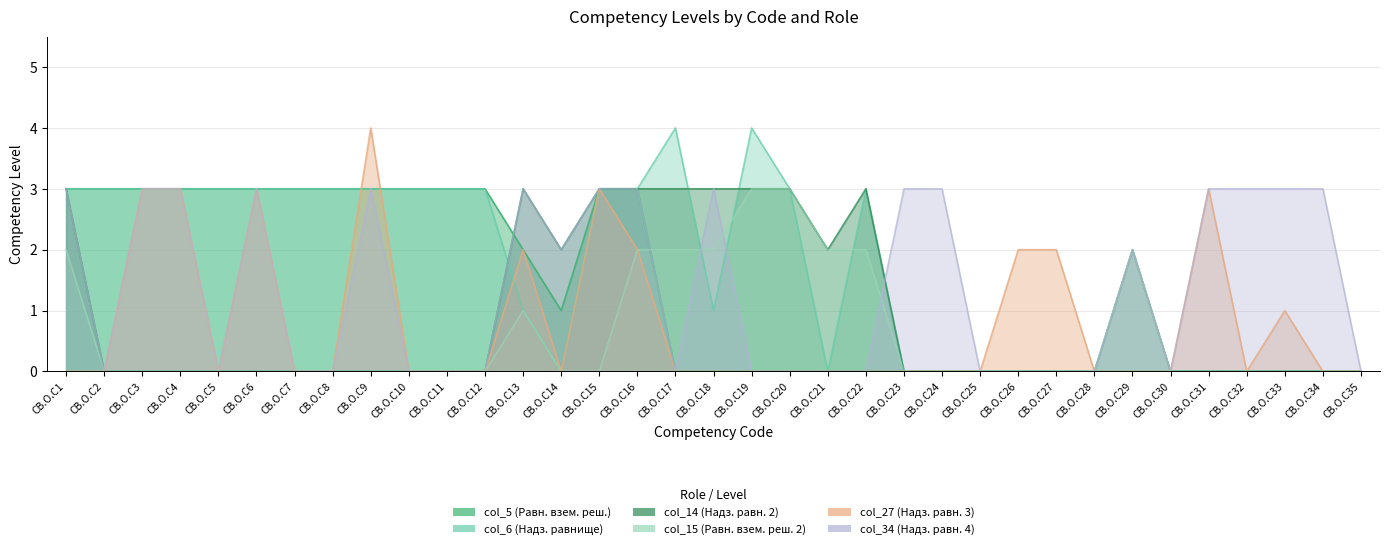

At which category does col_6 (Надз. равнище) reach its first local valley?

CB.O.C14